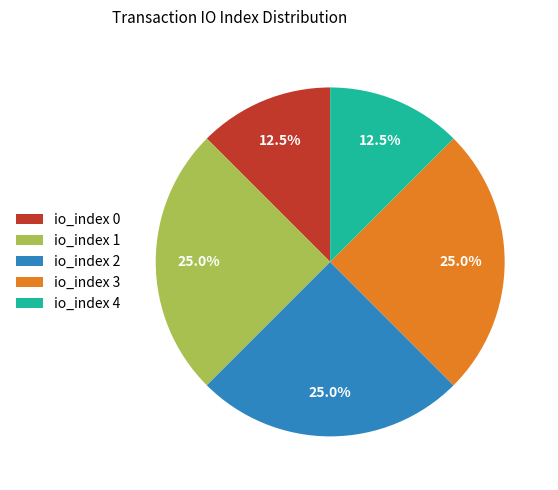

Is there any slice that represents more than half of the pie?

No